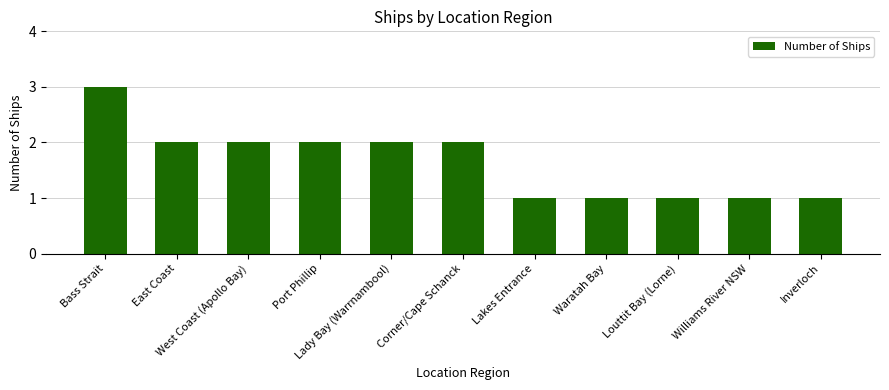

What is the sum of all values?

18